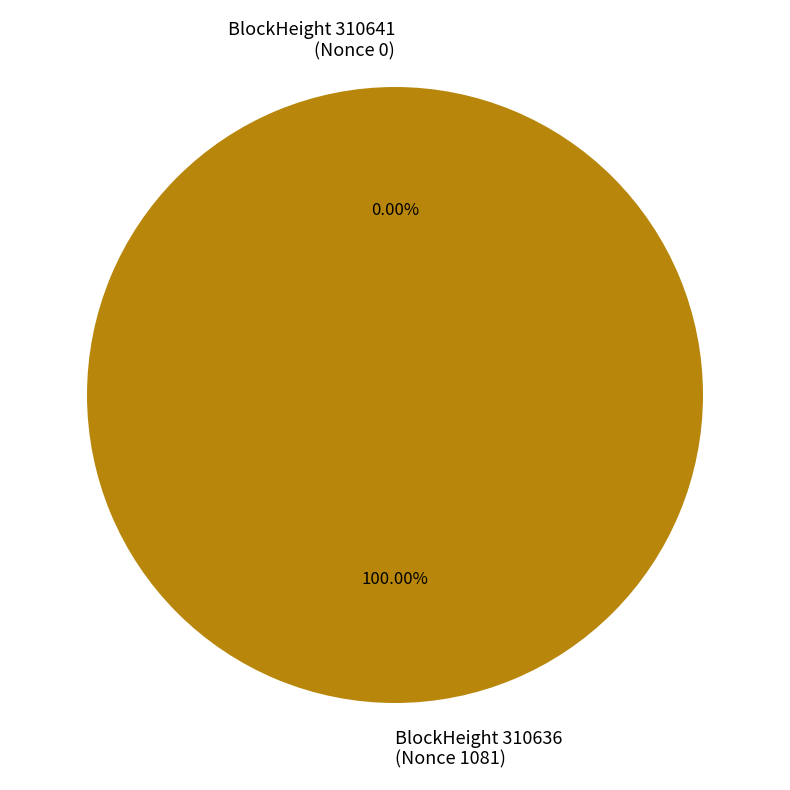

What is the change in value from 310641 to 310636?

+1081